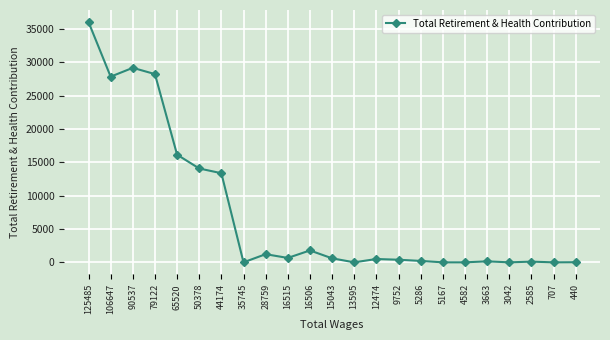

At which label is the value closest to 18031?

65520